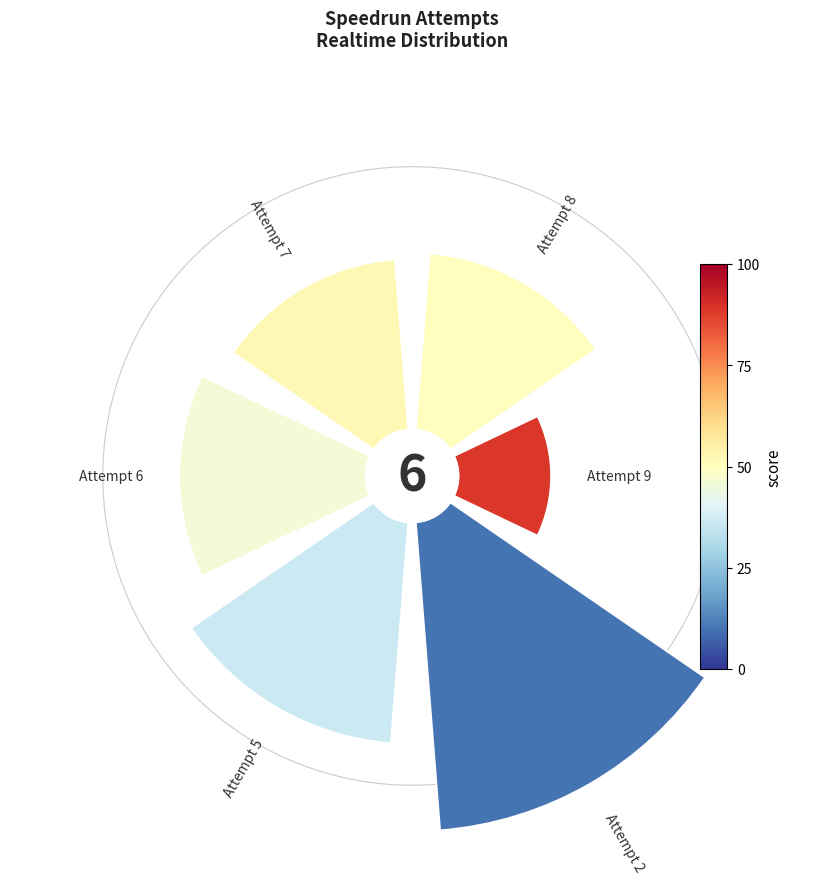

Combined, do Attempt 6 and Attempt 2 account for over 50%?

No